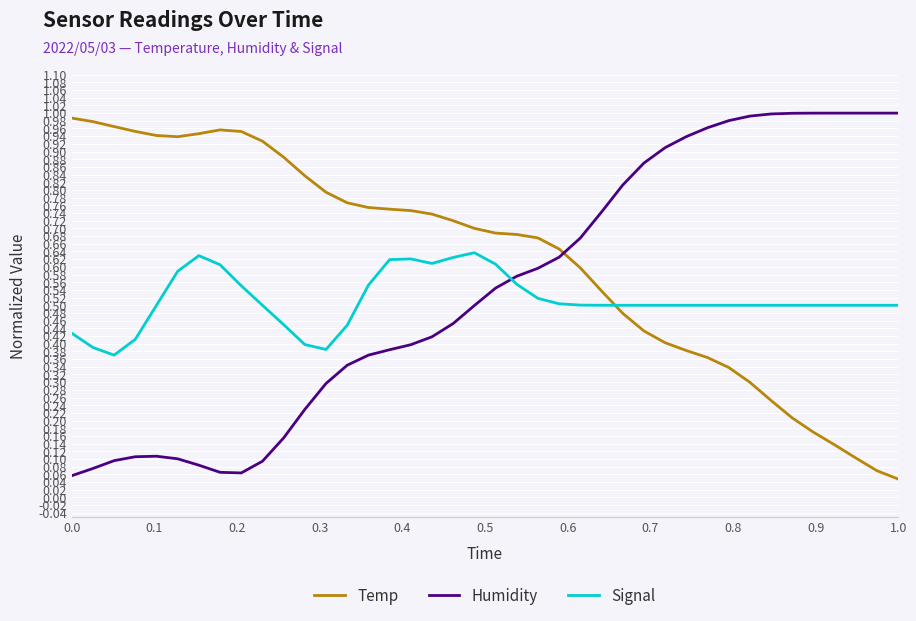

True or false: Temp and Humidity intersect in this chart.

True